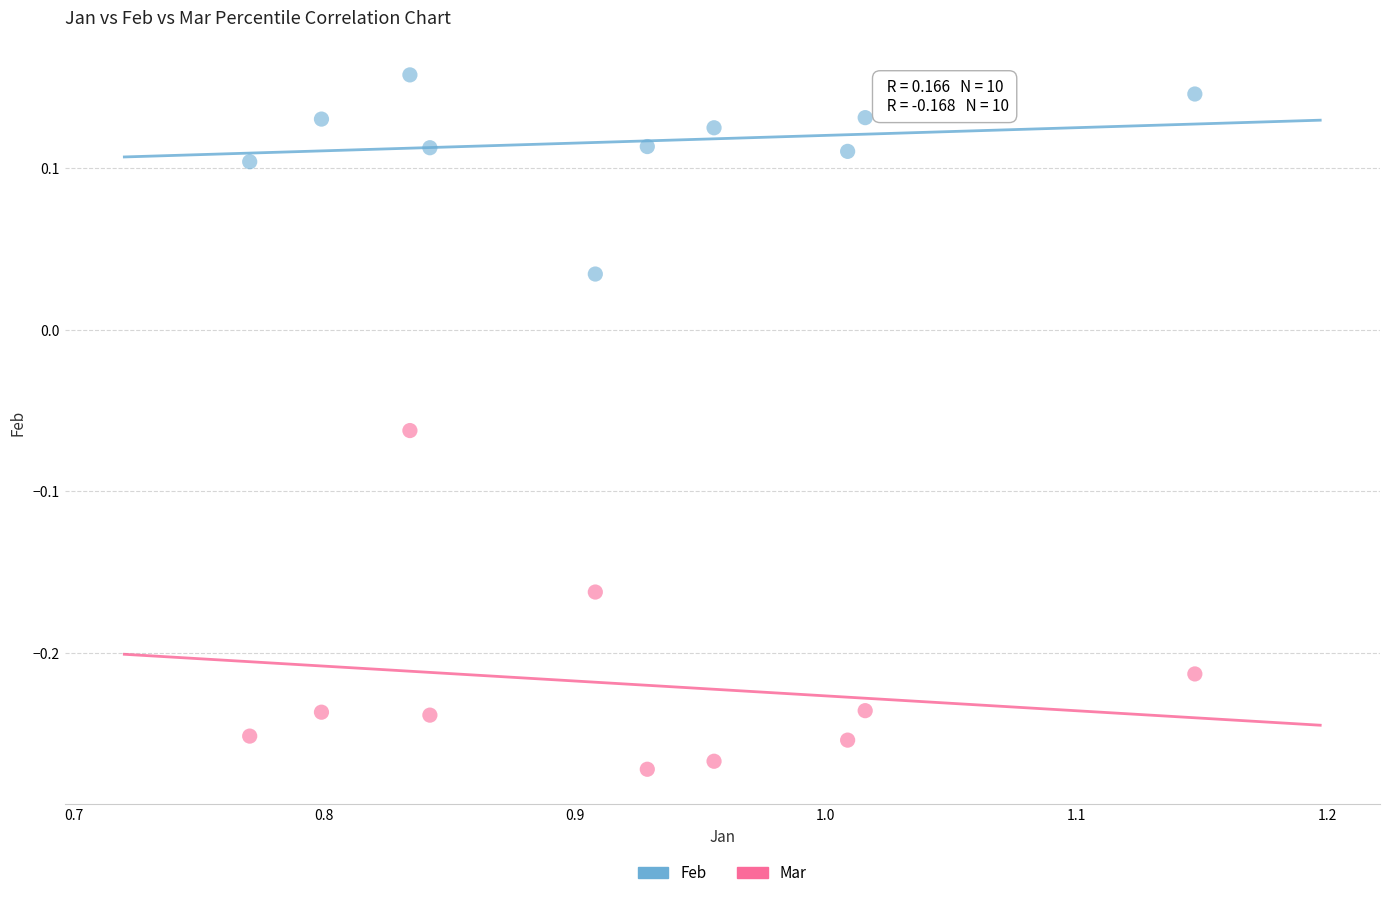

What are all the series names shown in the legend?

Feb, Mar